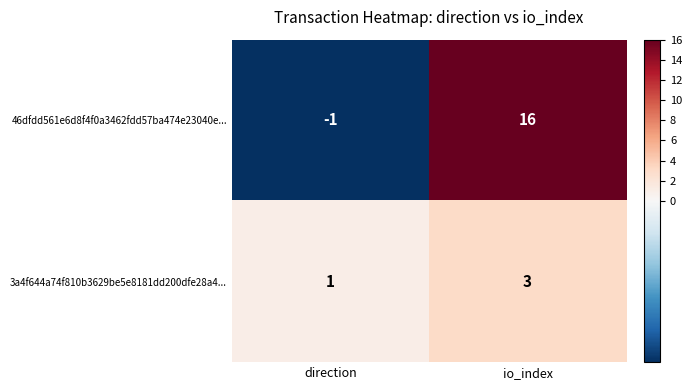

Rank the series at direction from highest to lowest value.

3a4f644a74f810b3629be5e8181dd200dfe28a4..., 46dfdd561e6d8f4f0a3462fdd57ba474e23040e...